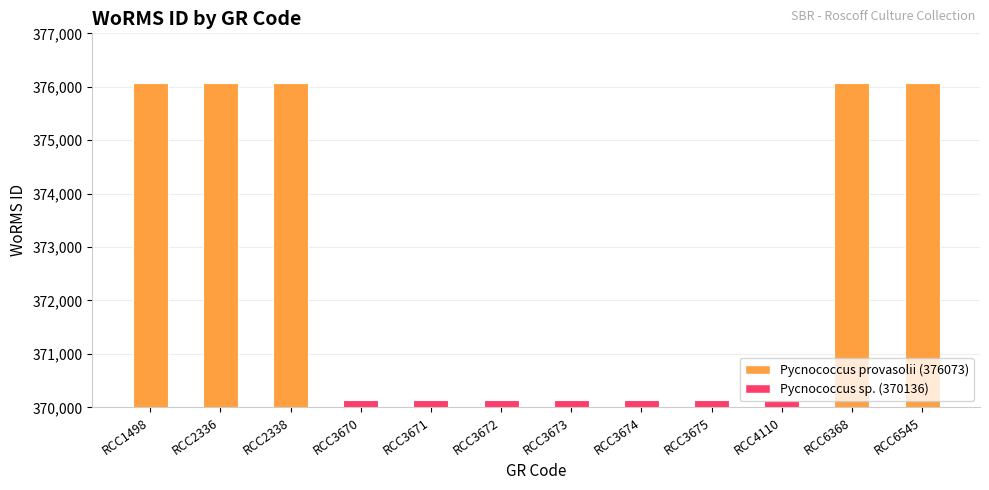

Count the values in the range 370136 to 376073.

12